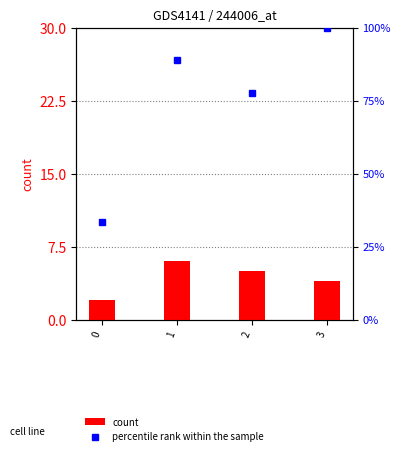

Rank the series by their maximum value, from lowest to highest.

count, percentile rank within the sample